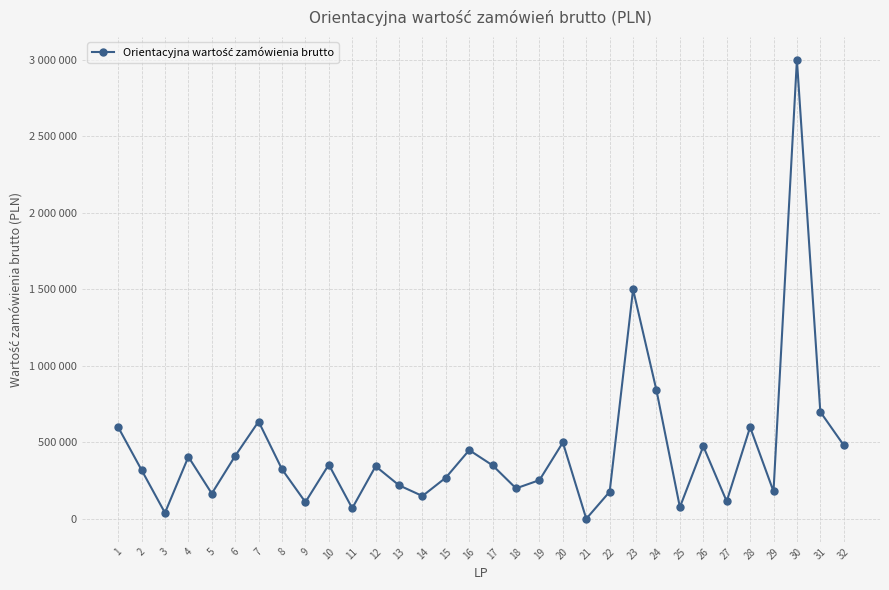

What is the average value?

447722.5